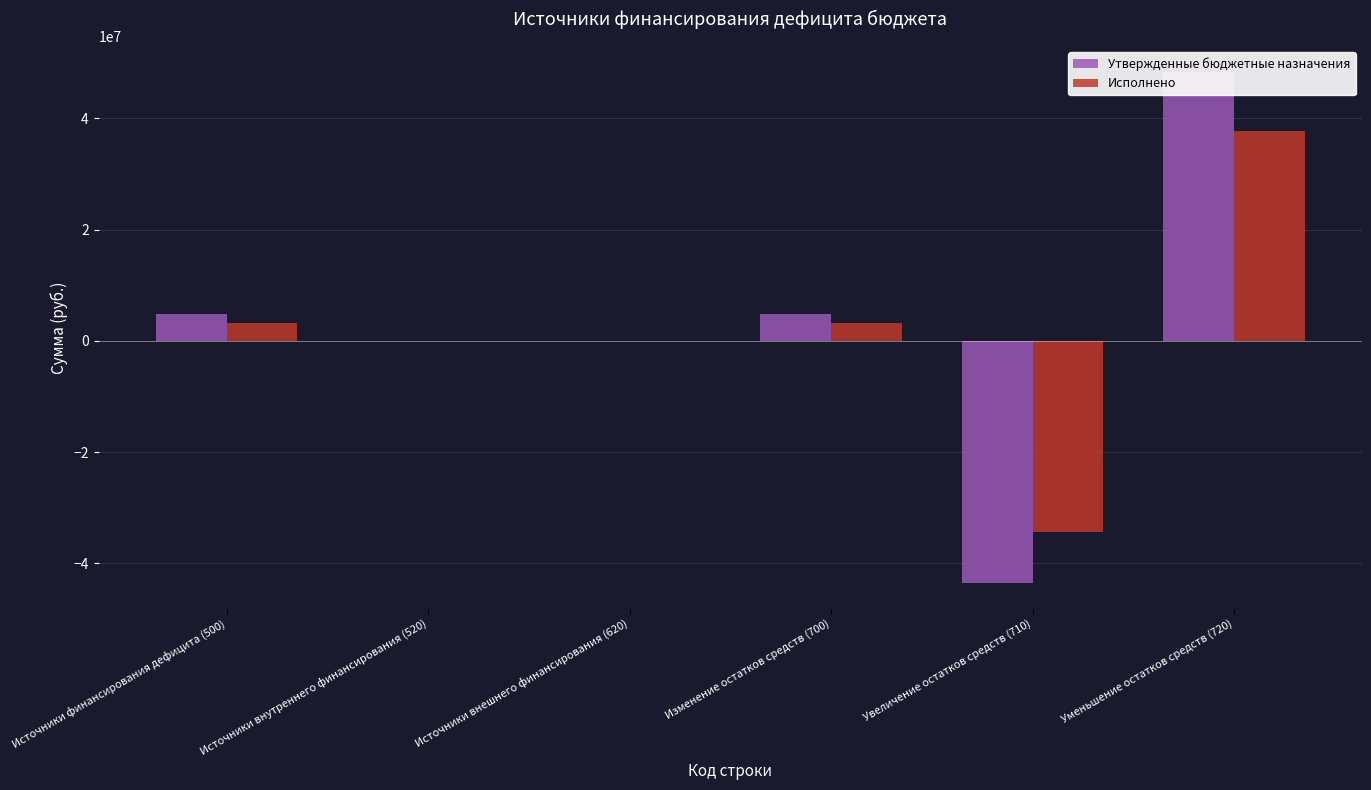

What is the difference between the Исполнено values at Источники финансирования дефицита (500) and Уменьшение остатков средств (720)?

34414512.2